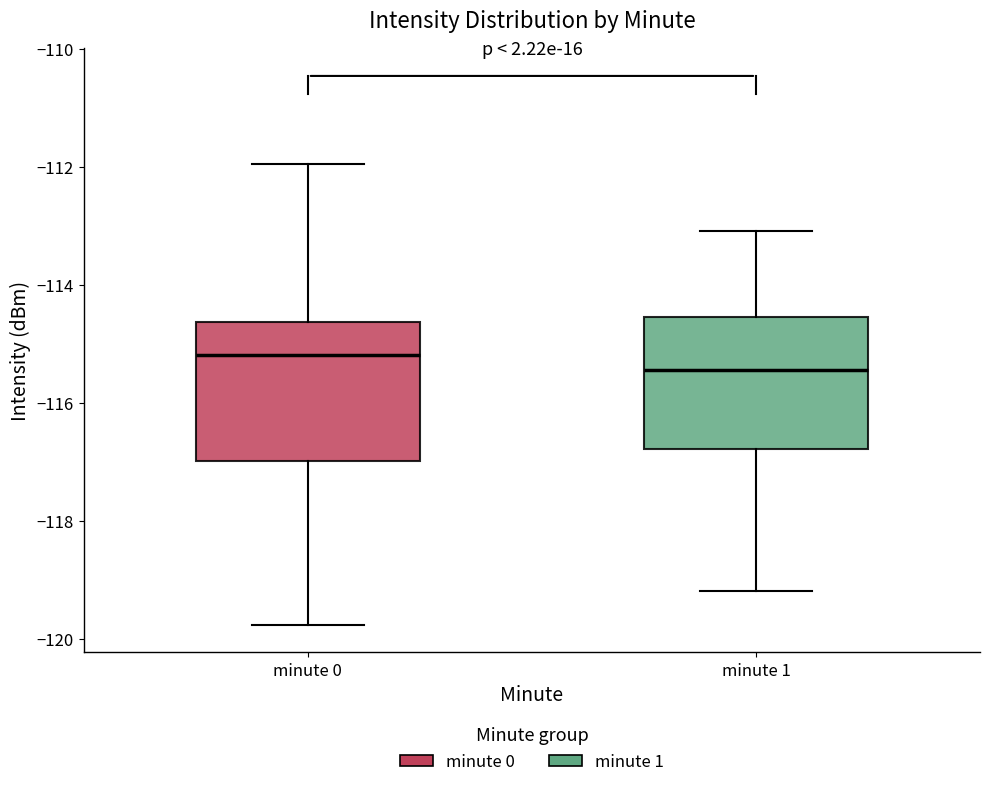

Which box has the lowest median line?

minute 1